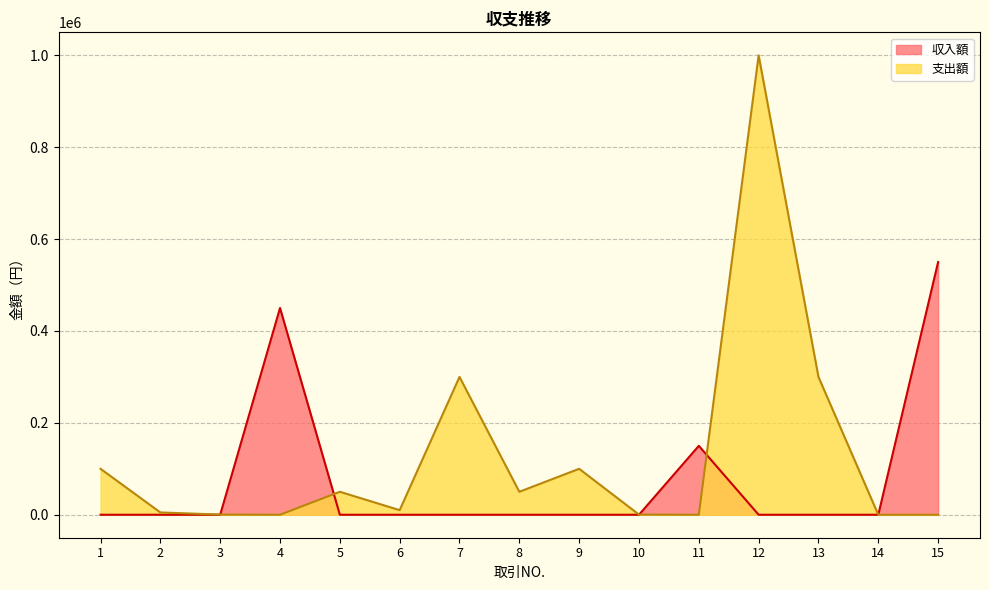

What is the difference between the 支出額 values at 6 and 10?

9676